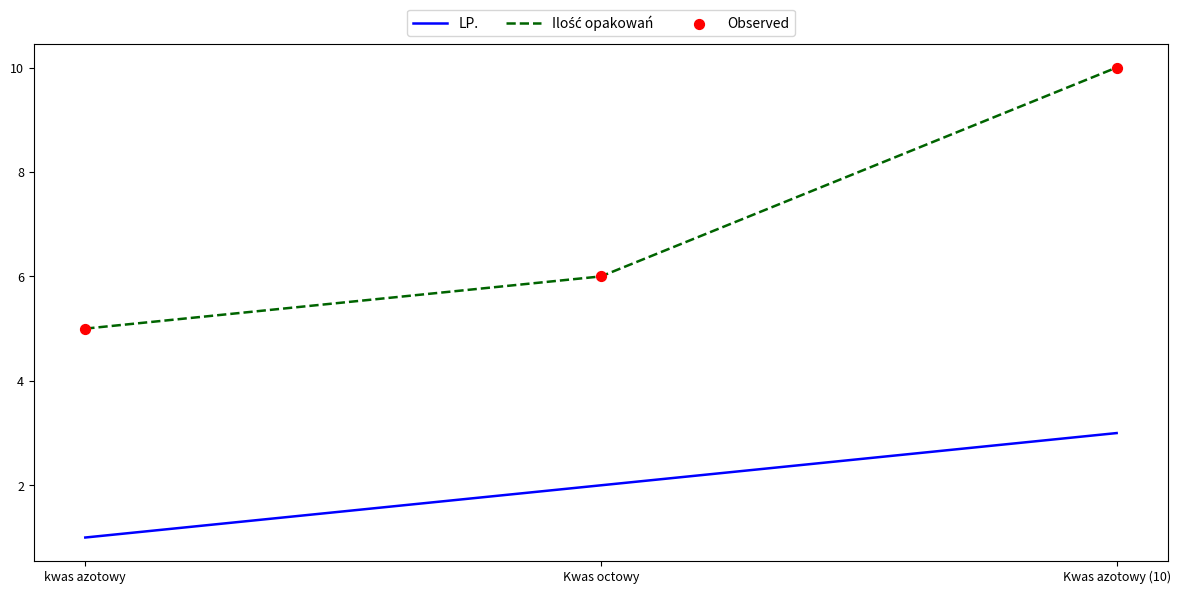

At how many categories does at least one series exceed 4?

3